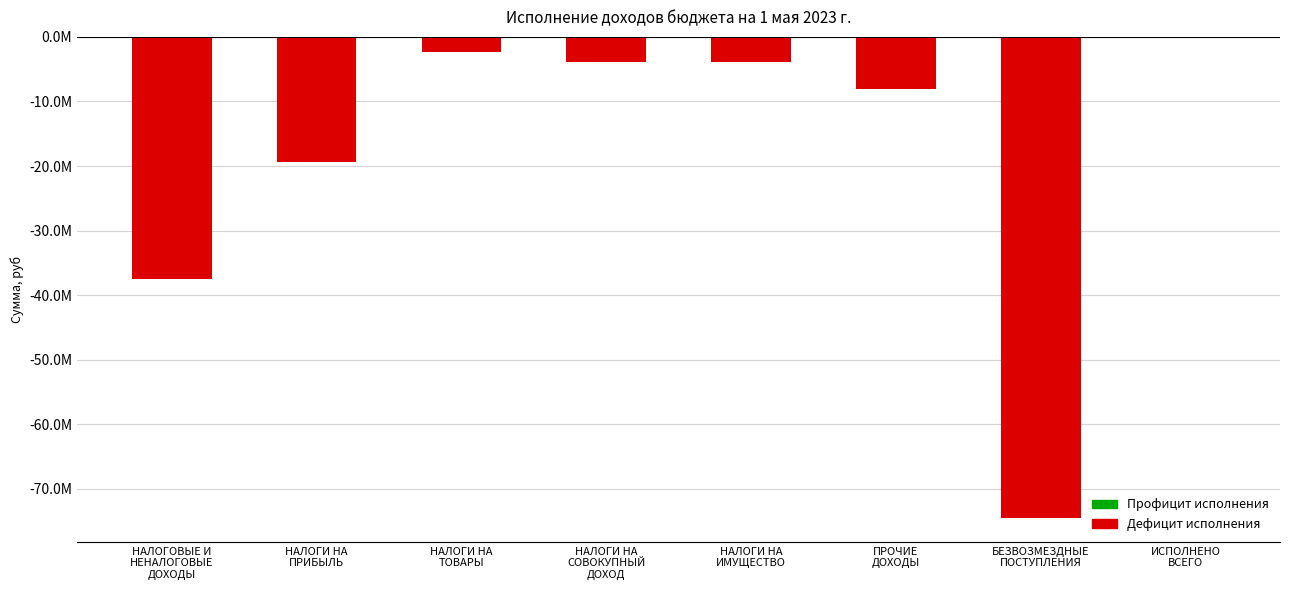

What is the sum of the values at ПРОЧИЕ
ДОХОДЫ and БЕЗВОЗМЕЗДНЫЕ
ПОСТУПЛЕНИЯ?

-82494894.5